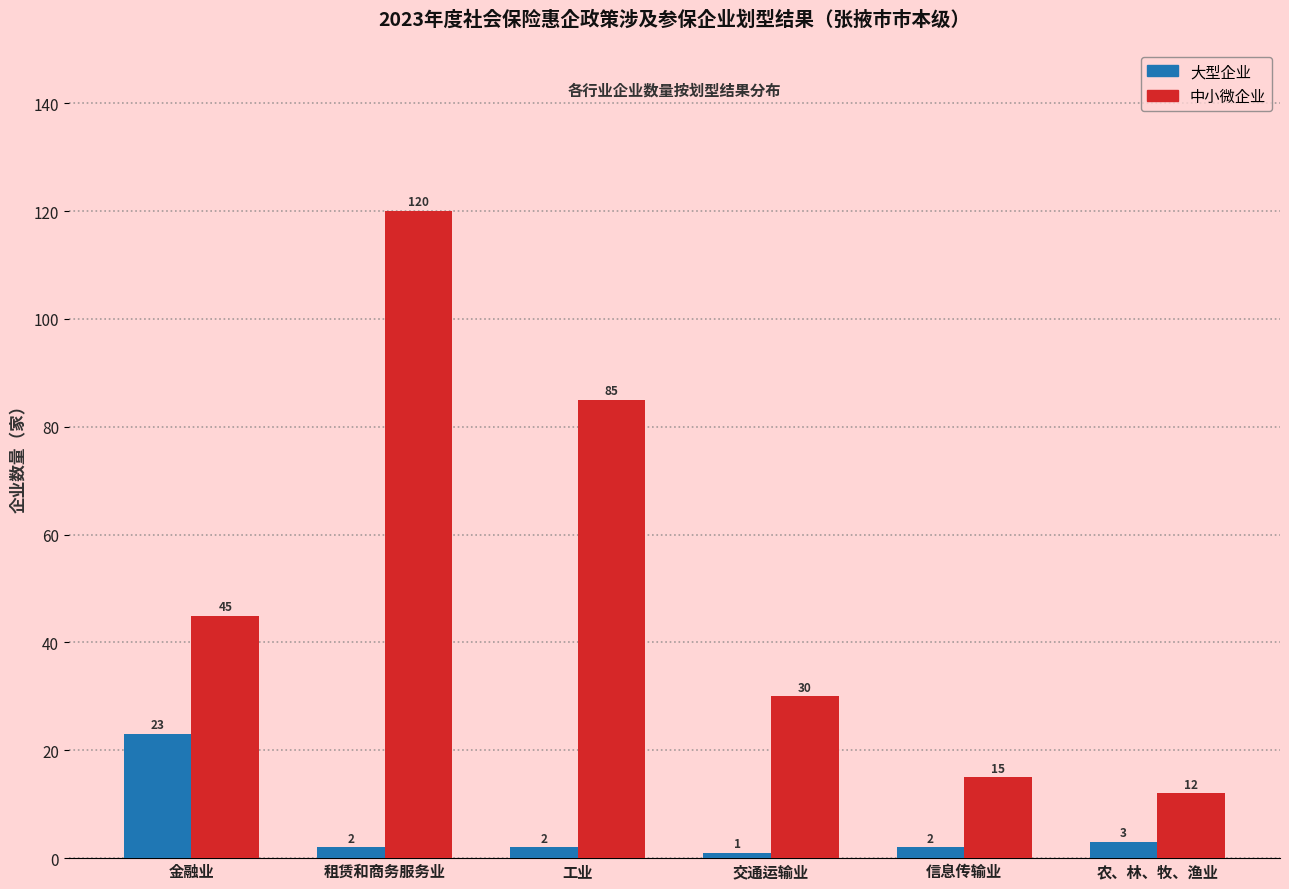

At which label does 中小微企业 reach its peak?

租赁和商务服务业